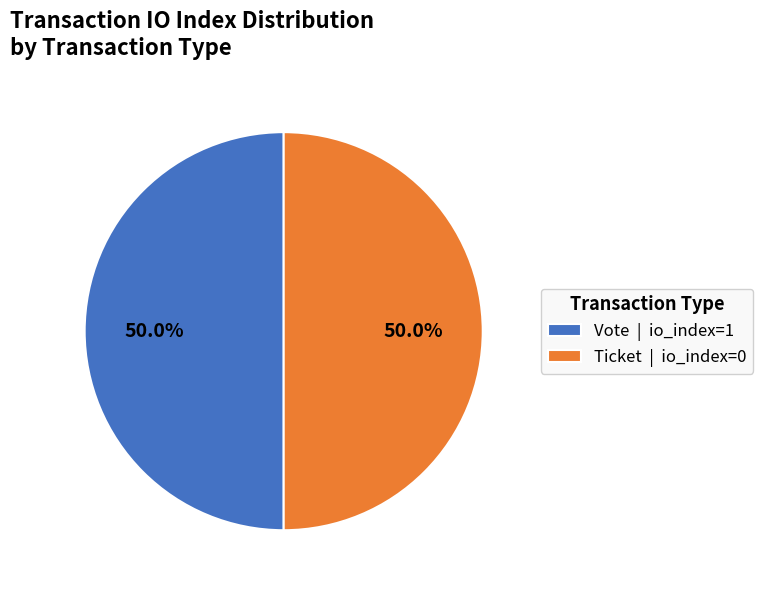

What is the ratio of the value at Ticket | io_index=0 to the value at Vote | io_index=1?

1.0